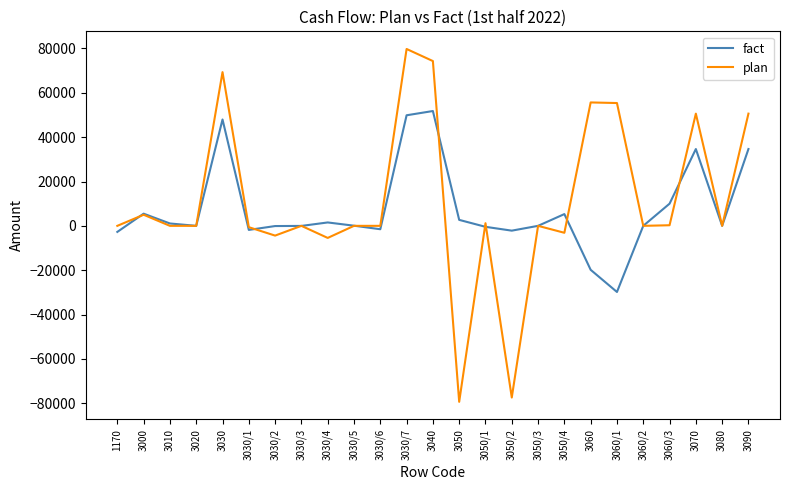

How many categories are shown in the chart?

25